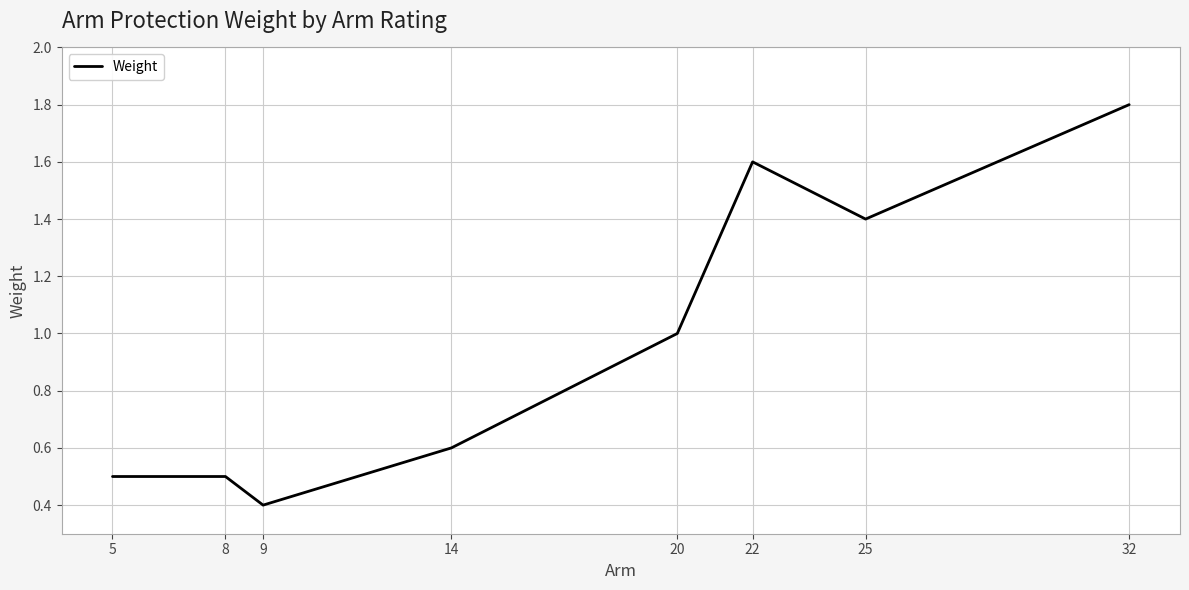

At which category does the data reach its first local valley?

9